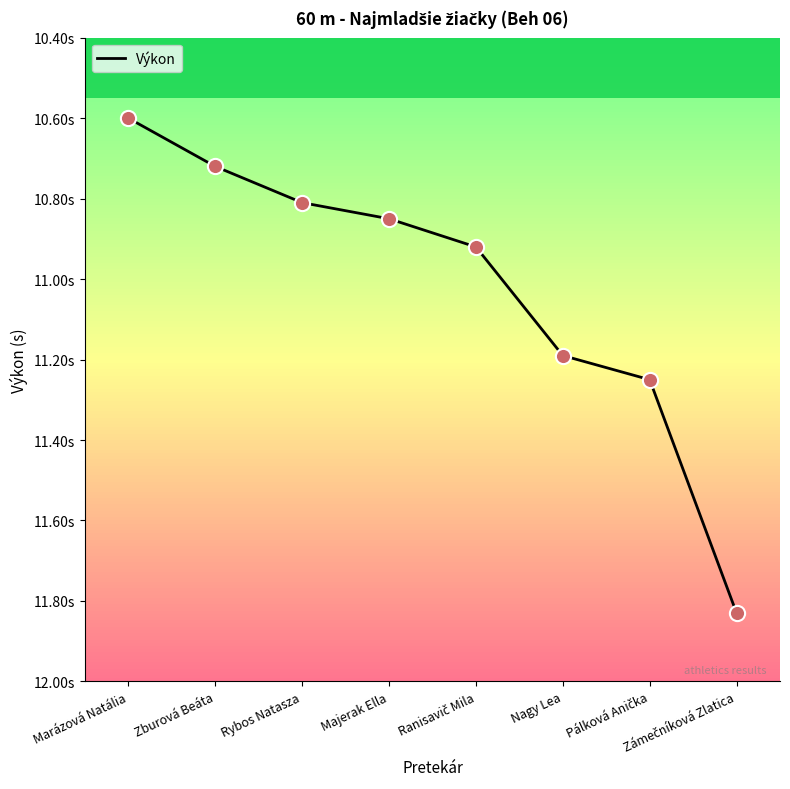

Between Marázová Natália and Nagy Lea, which is larger?

Nagy Lea